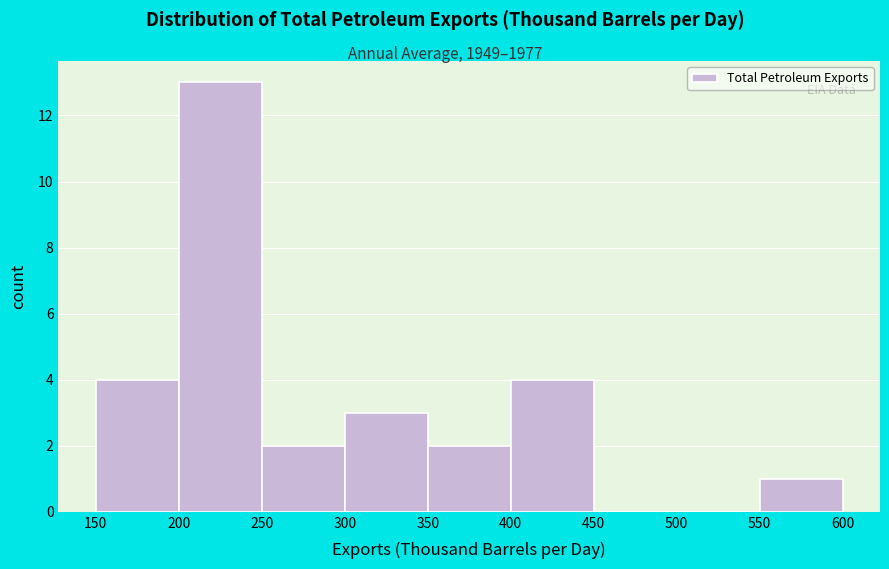

Reading left to right, transcribe this chart: for each bar, give the range it covers on the x-axis and its height. The values are not printed on the chart, so give them approximately, as read against the axis.

150 to 200: 4
200 to 250: 13
250 to 300: 2
300 to 350: 3
350 to 400: 2
400 to 450: 4
450 to 500: 0
500 to 550: 0
550 to 600: 1